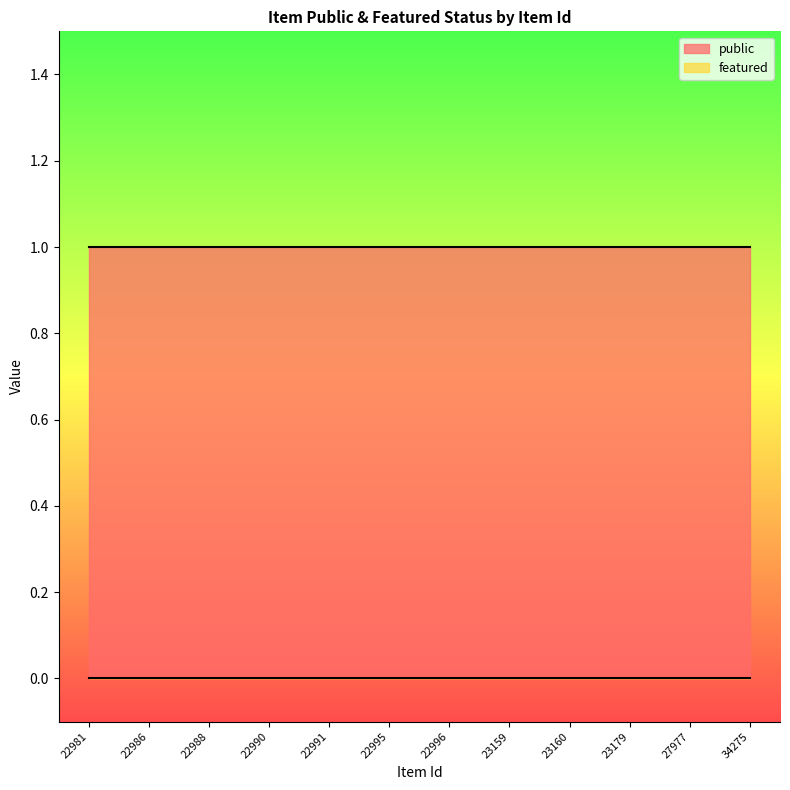

List the series in order of their peak value, highest first.

public, featured